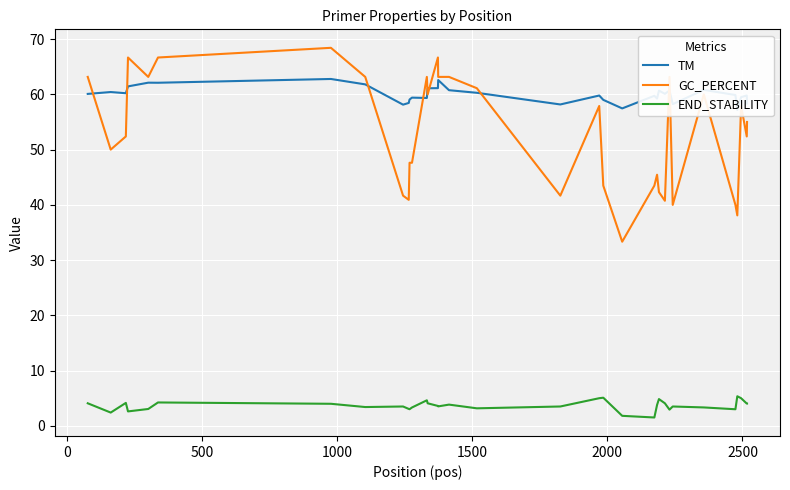

True or false: END_STABILITY and GC_PERCENT cross at least once.

False